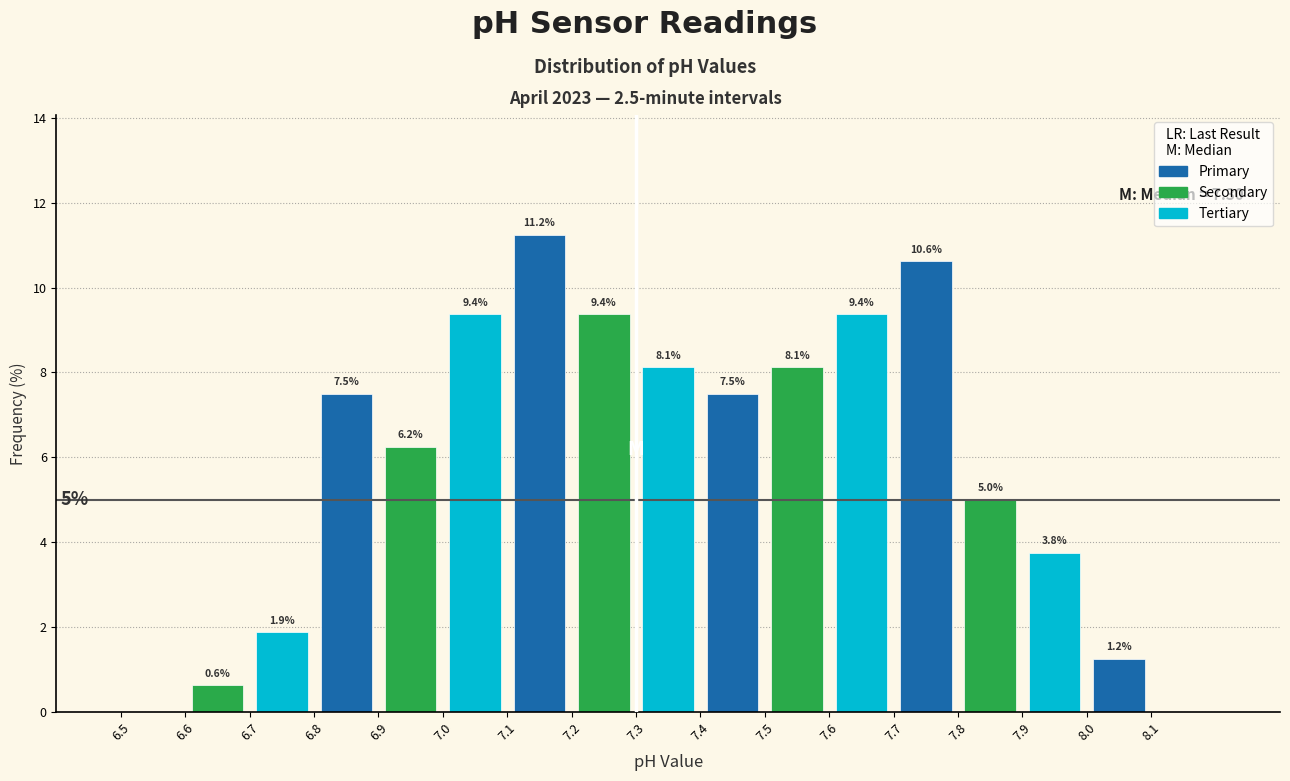

Which range on the x-axis has the tallest bar?

7.1 to 7.2